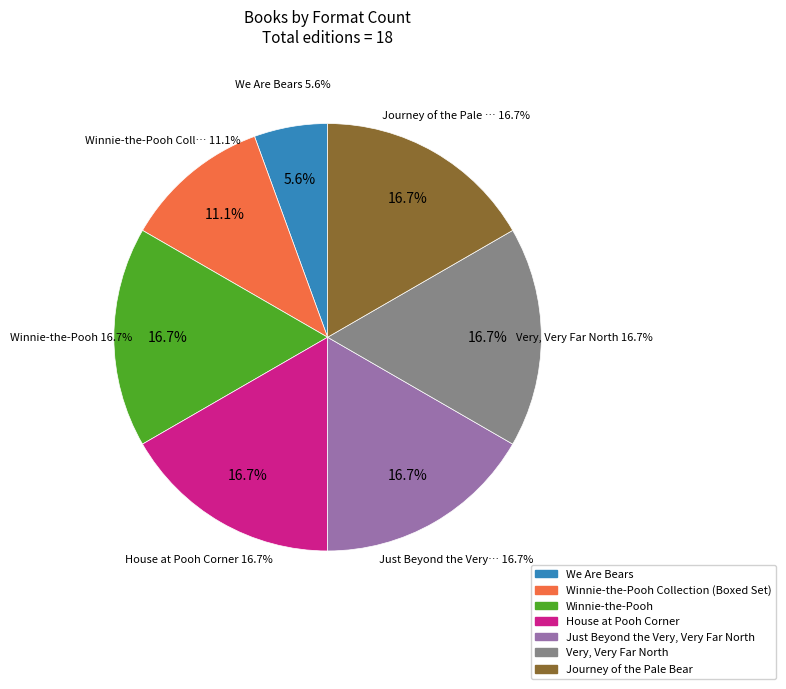

Is it true that Journey of the Pale Bear is 25% of the pie?

False